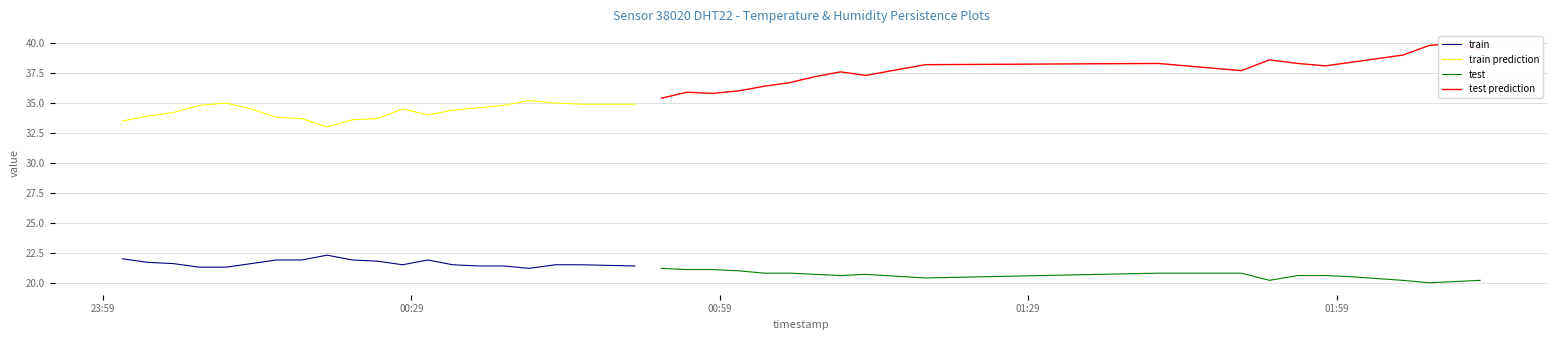

True or false: train prediction and train intersect in this chart.

False